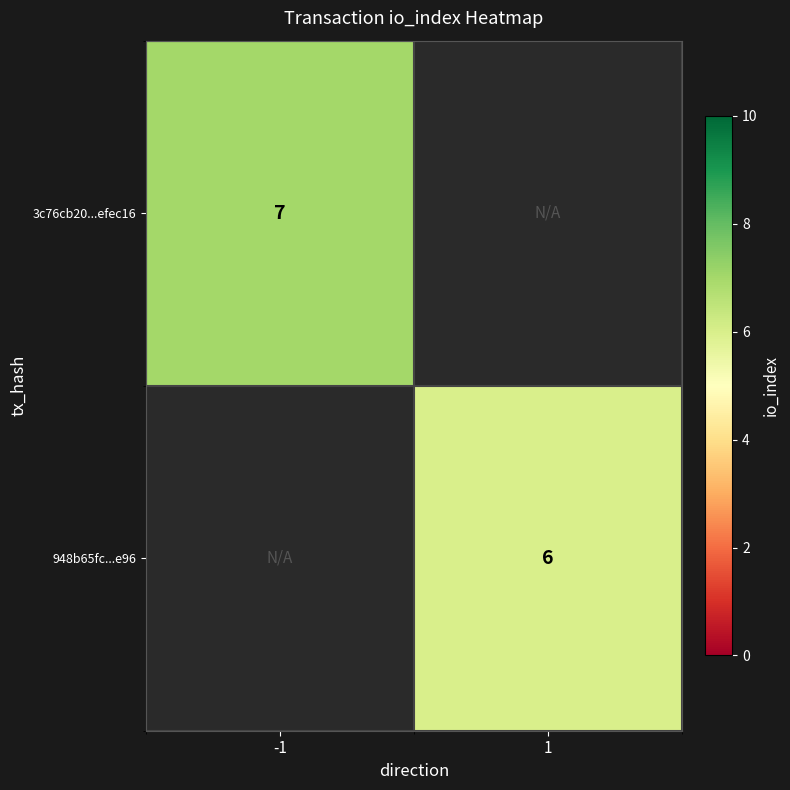

The value of 3c76cb20...efec16 at -1 is 10. True or false?

False